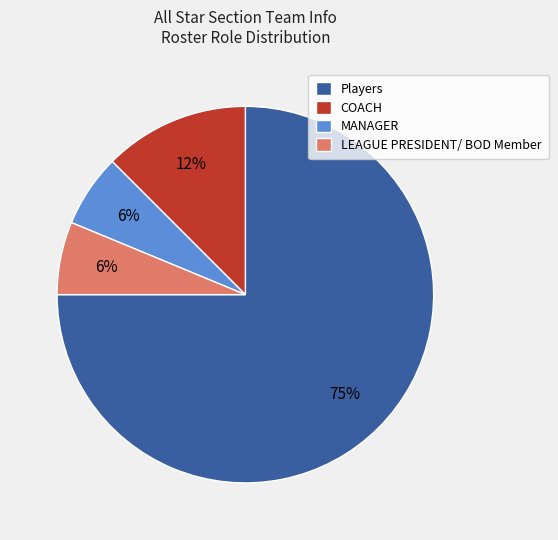

What is the largest slice in the pie chart?

Players